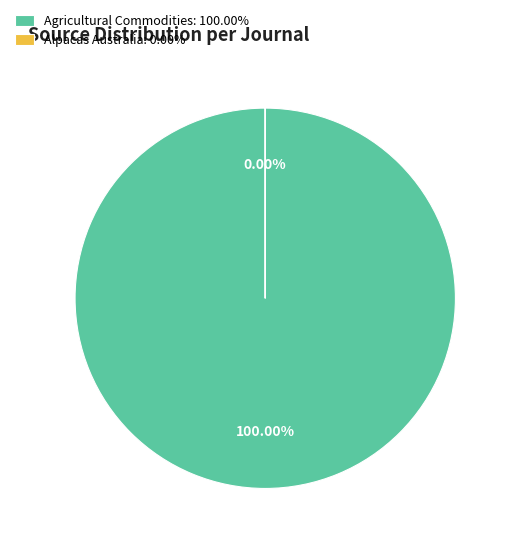

Which slice is the largest?

Agricultural Commodities